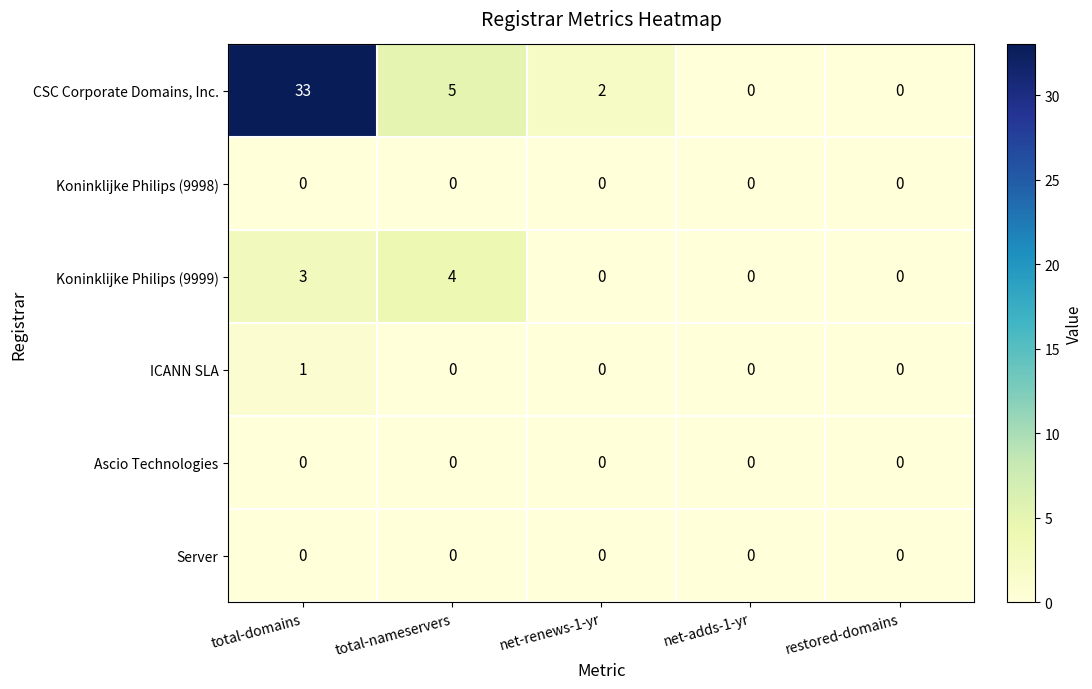

At which category does the chart reach its peak across all series?

total-domains